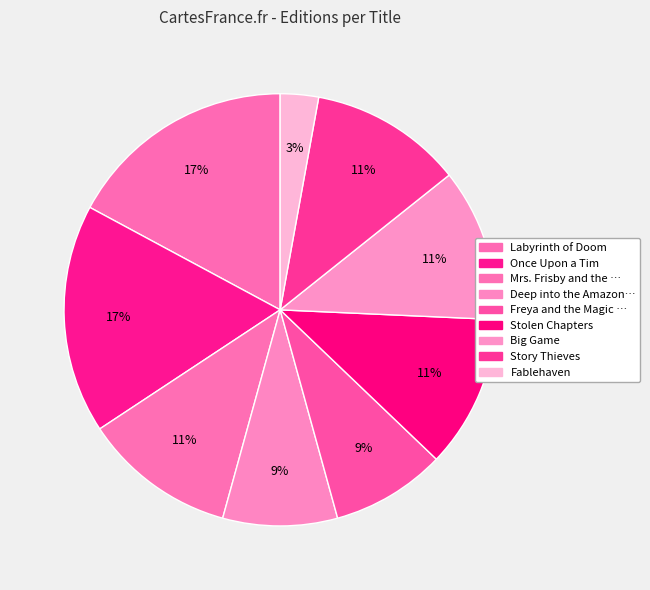

How many segments does this pie chart have?

9